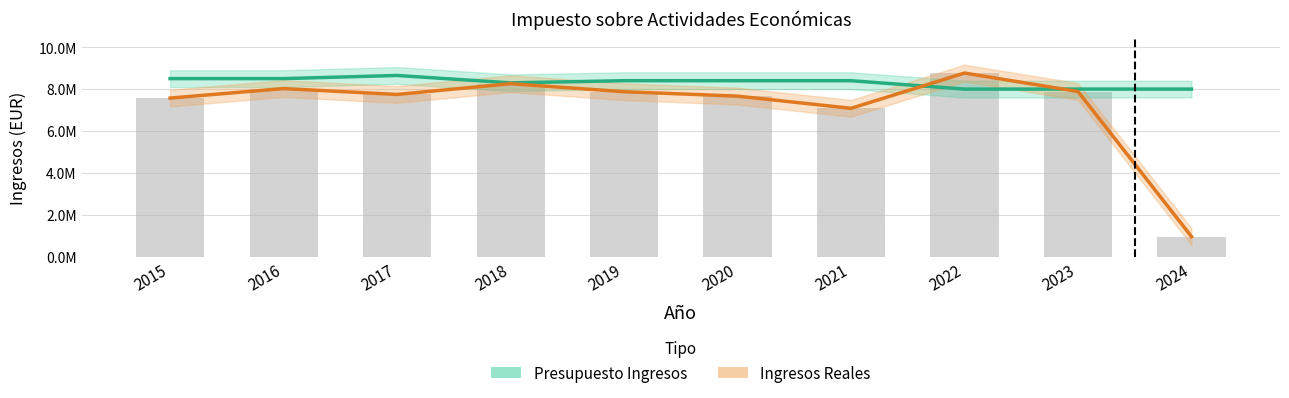

Is it true that Ingresos Reales equals 7082519.8 at 2021?

True